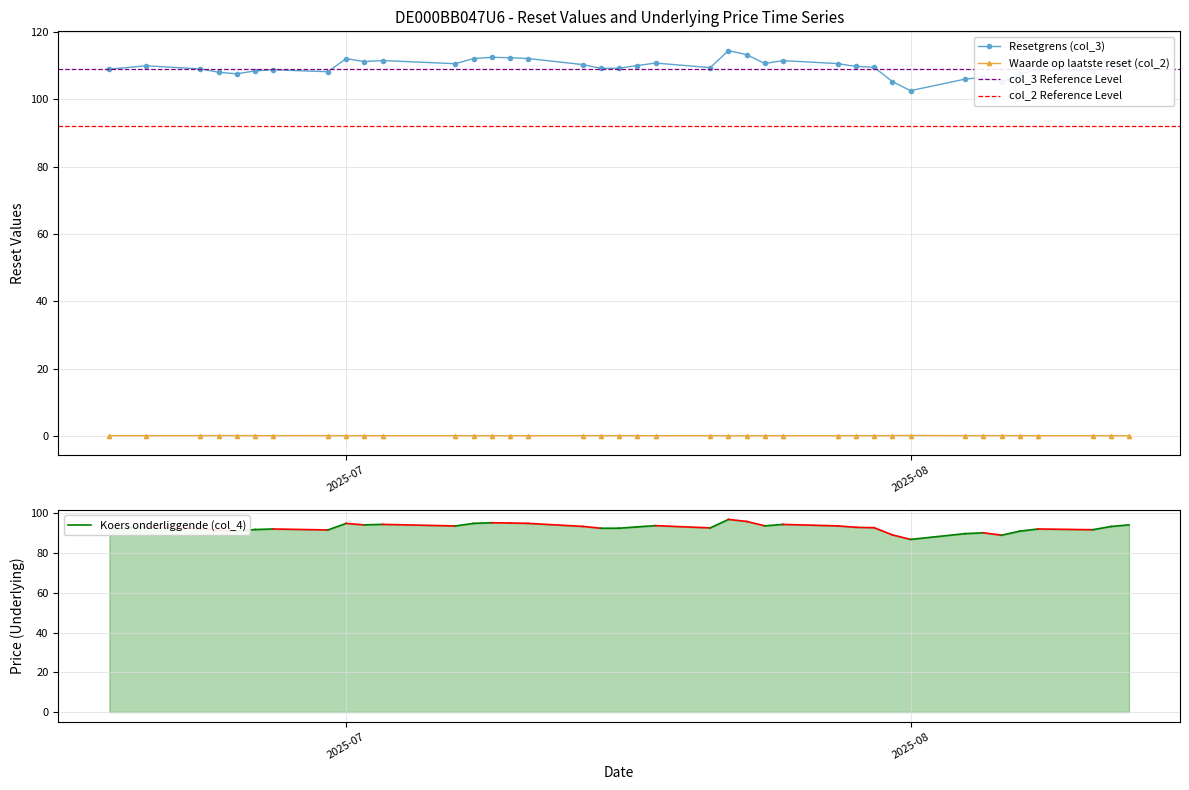

True or false: col_2 and col_3 cross at least once.

False